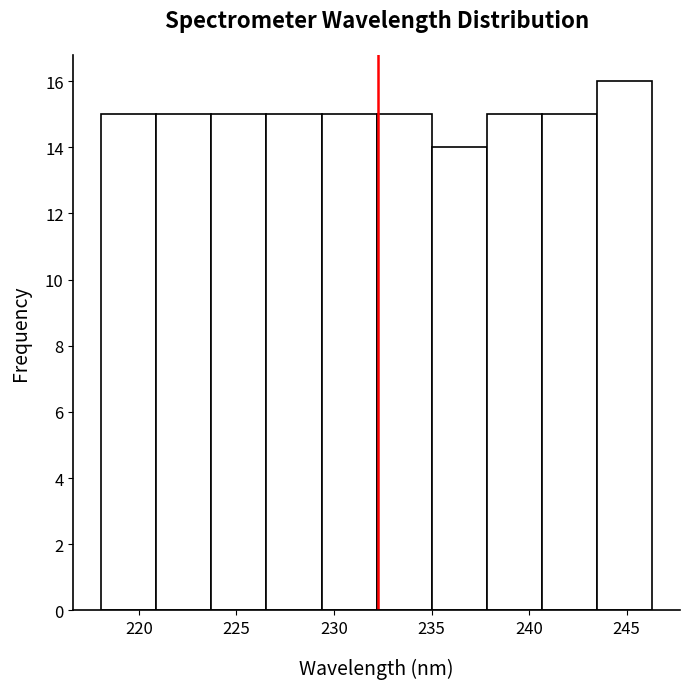

Which range on the x-axis has the tallest bar?

243.5 to 246.5